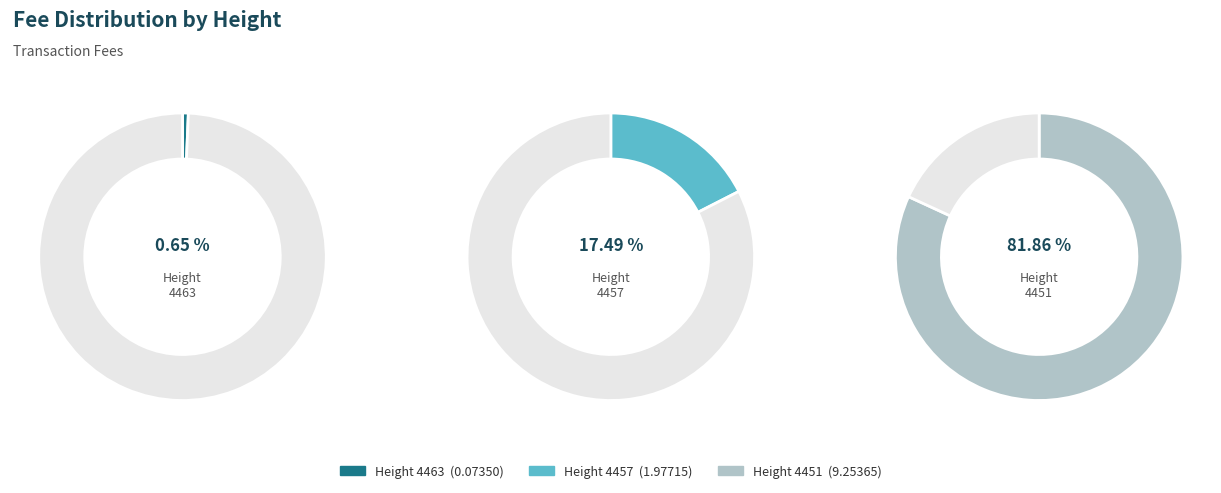

Rank the categories by value from highest to lowest.

4451, 4457, 4463